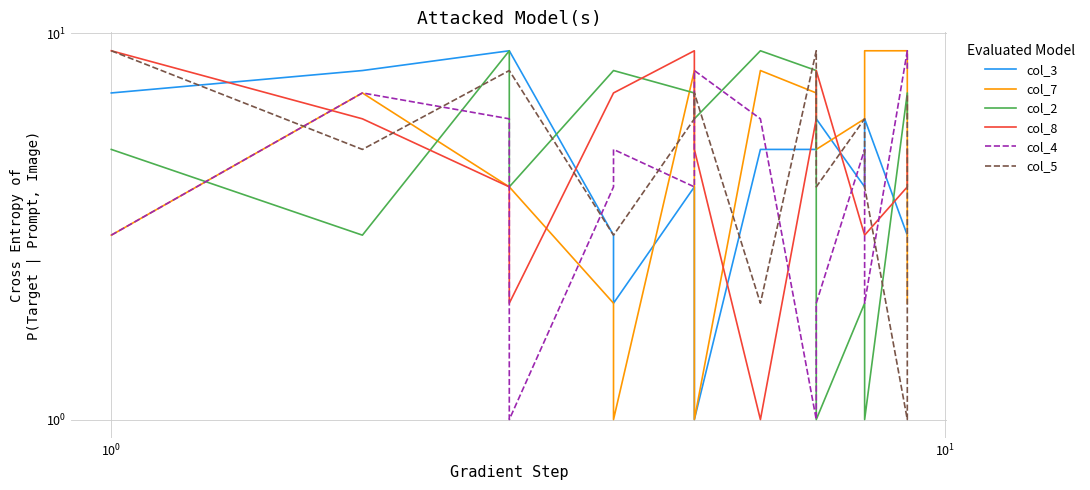

Count the number of data series in this chart.

6